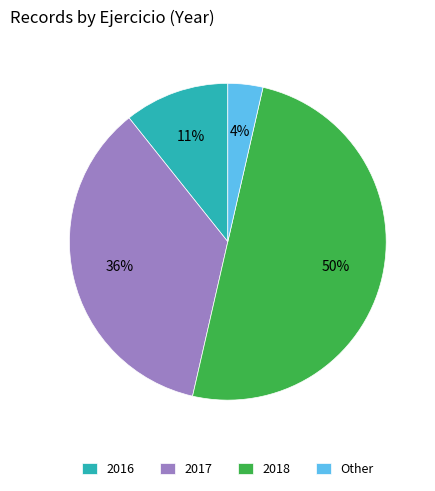

To the nearest percent, what is the average slice percentage?

25%